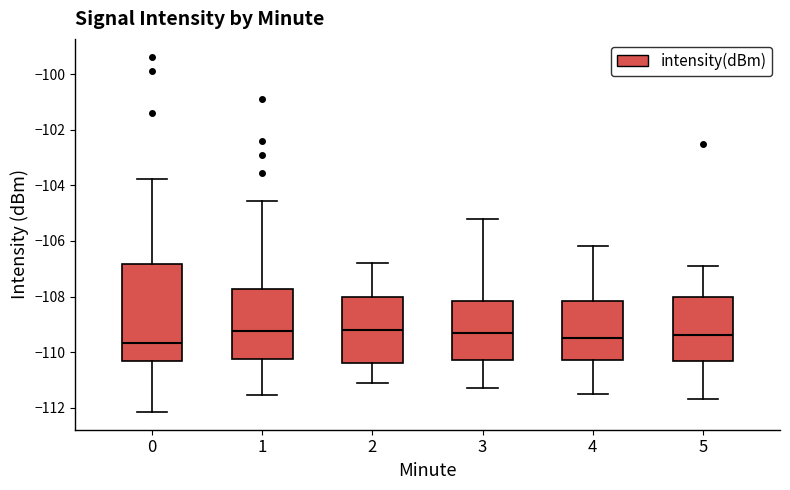

Where does the median line of the box at x = 1 sit on the y-axis? The values are not printed on the chart, so give them approximately, as read against the axis.

-109.2